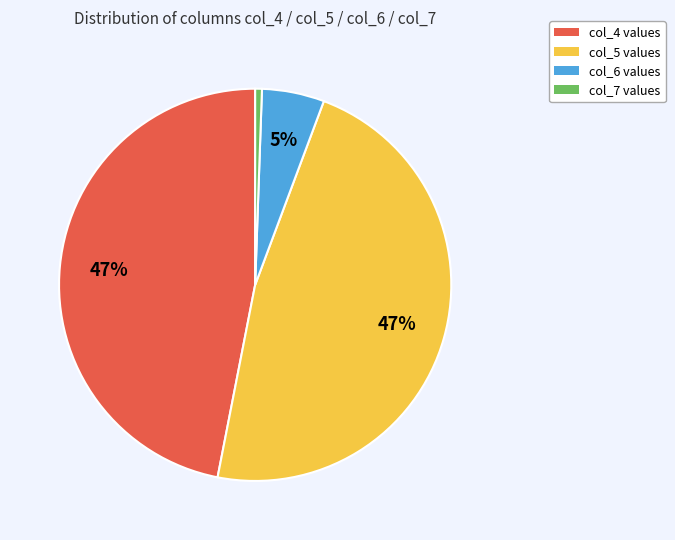

To the nearest percent, what portion does col_7 values represent?

1%